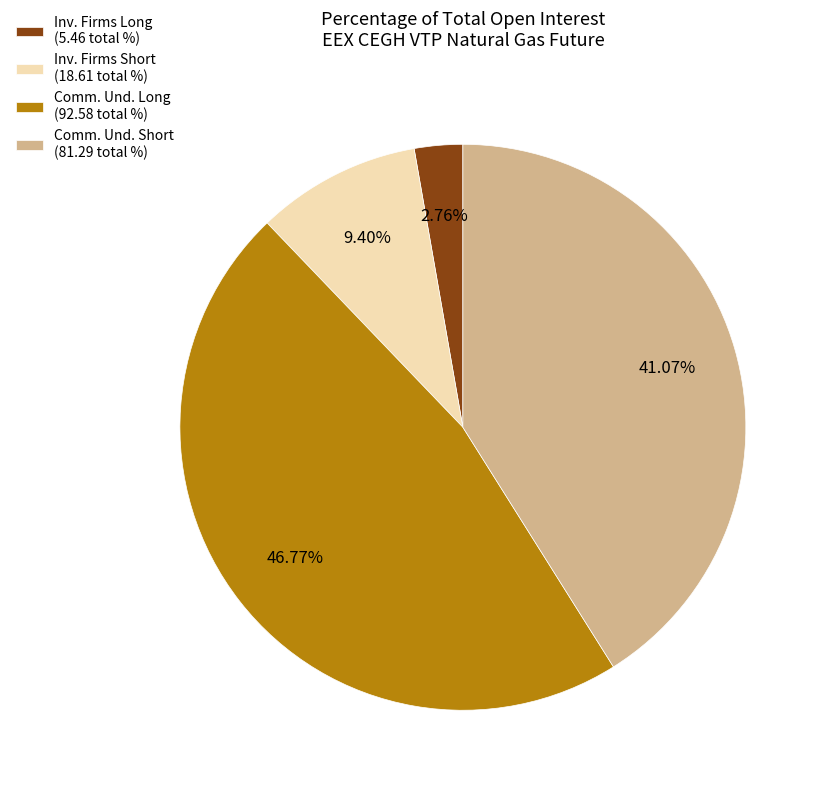

How many slices are in this pie chart?

4